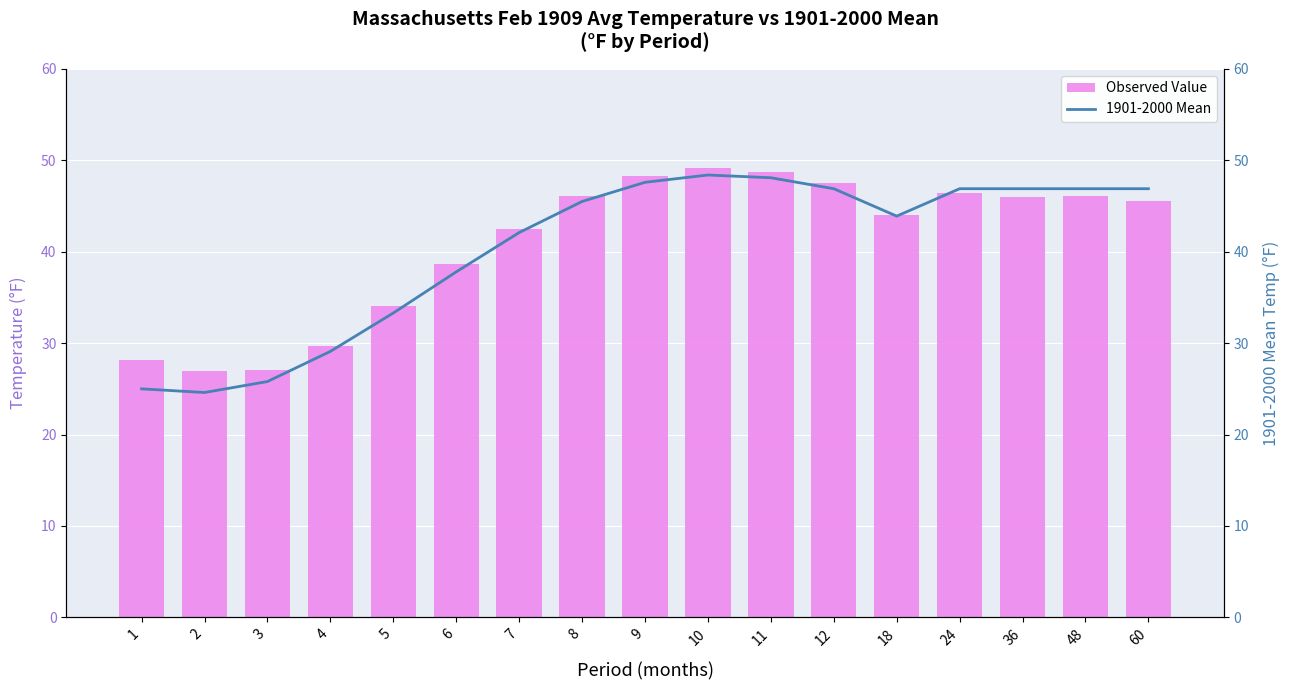

How many values in the 1901-2000 Mean series exceed 45?

9